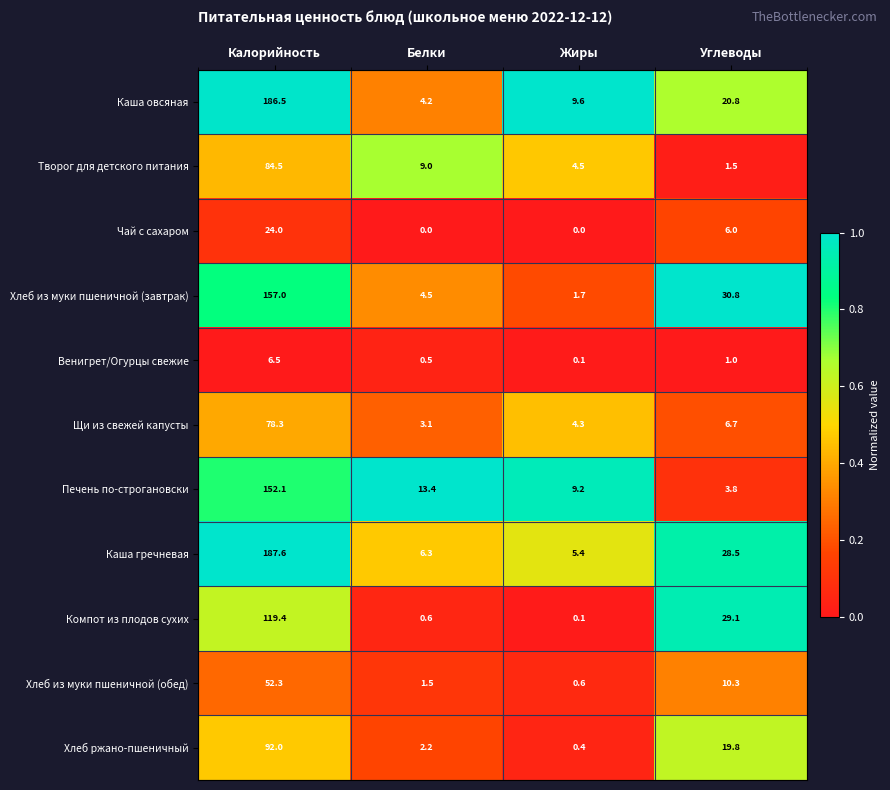

The Хлеб из муки пшеничной (обед) series shows 17.4 at Углеводы. True or false?

False